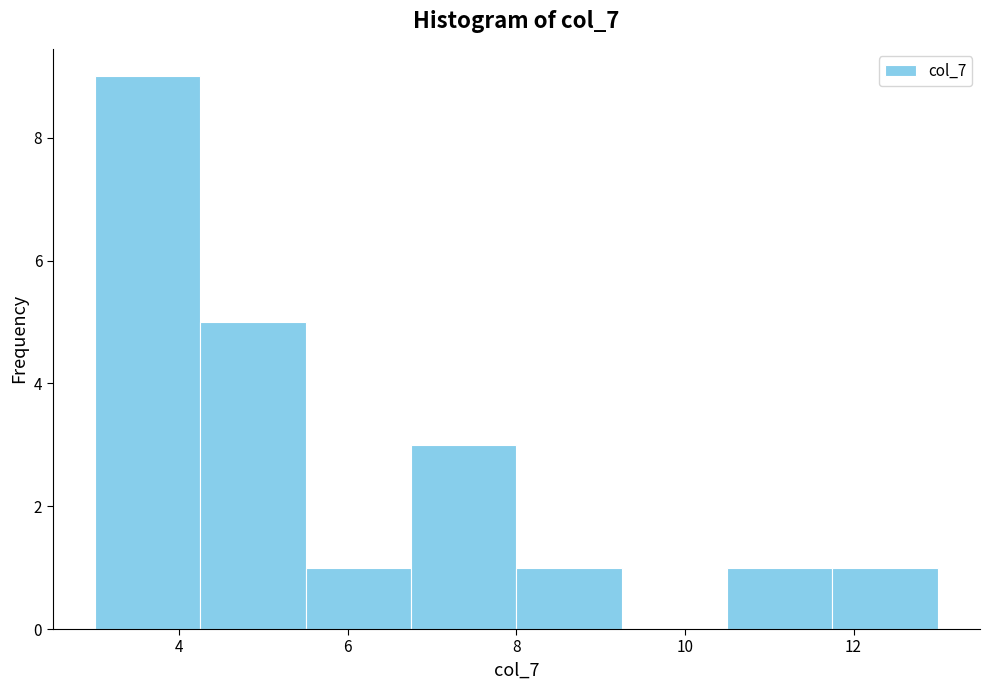

Which range on the x-axis has the tallest bar?

3.00 to 4.25